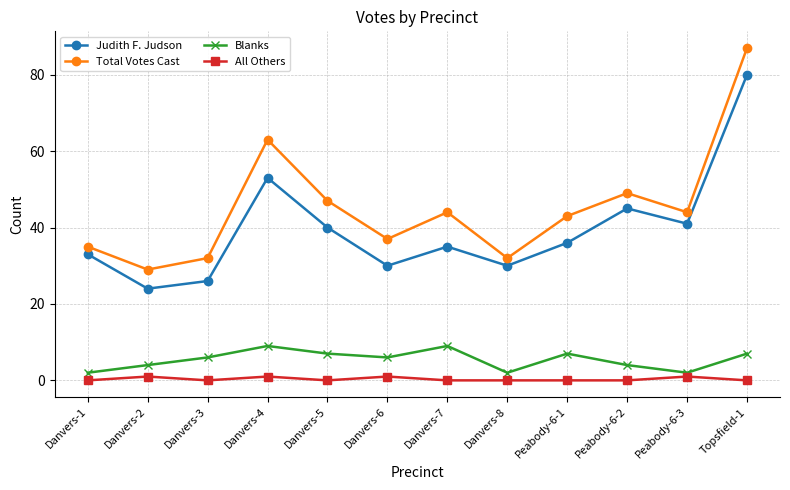

The value of Blanks at Danvers-1 is 2. True or false?

True